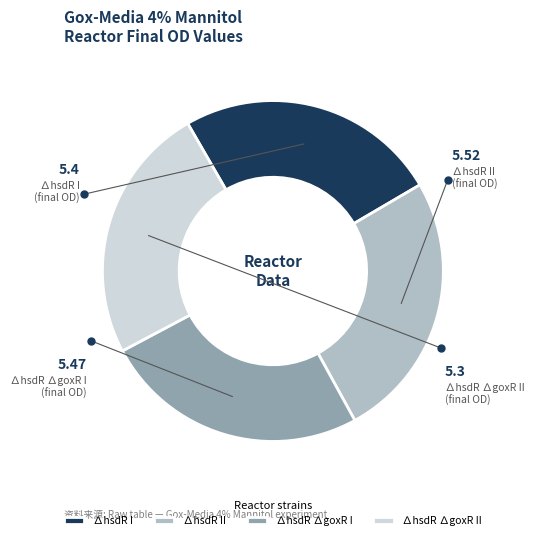

Is there any slice that represents more than half of the pie?

No